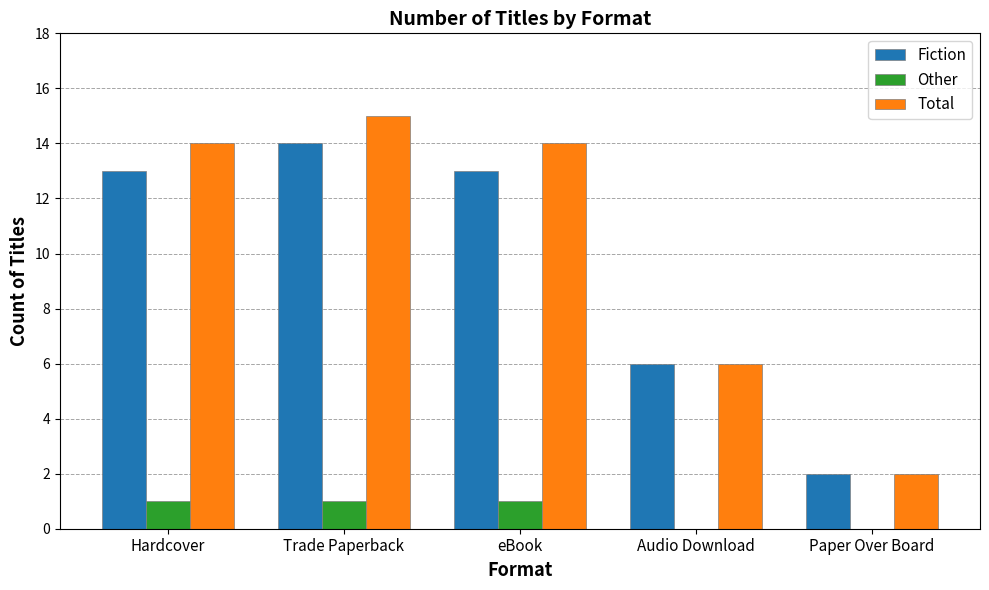

At which category is the sum across all series the highest?

Trade Paperback